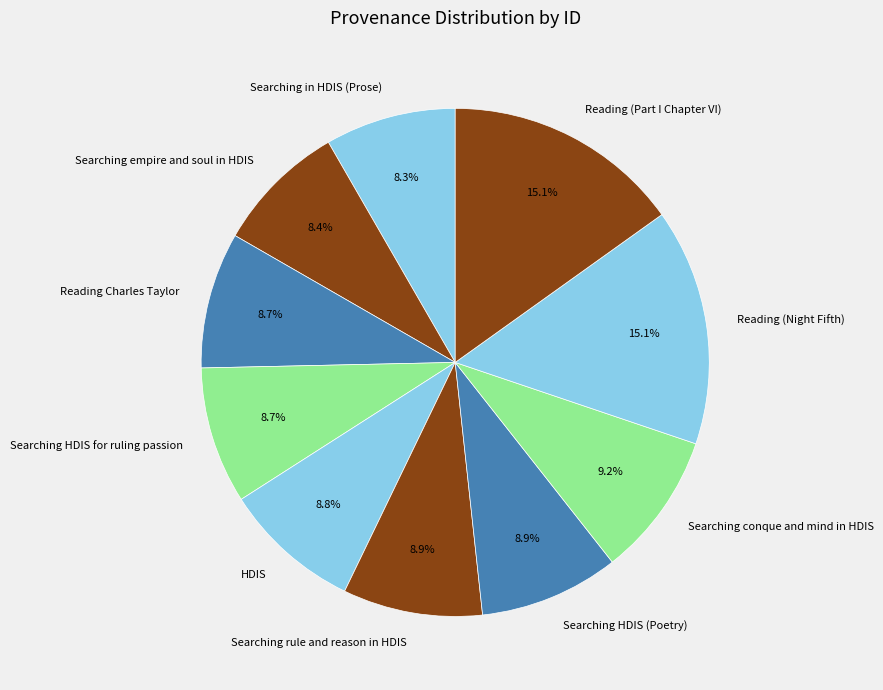

What is the ratio of the value at HDIS to the value at Searching conque and mind in HDIS?

1.0